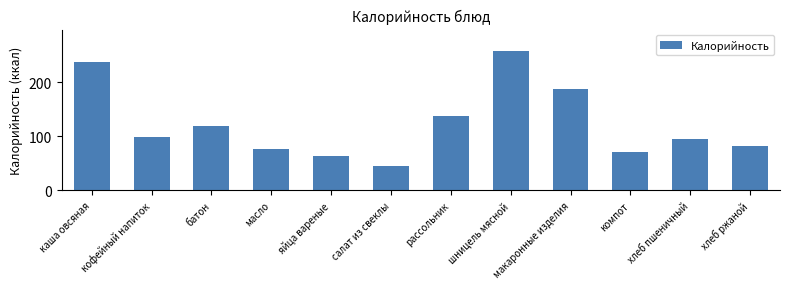

Reading left to right, extract all data points from this chart.

237	99	119	76	63	45	137	259	187	72	95	82